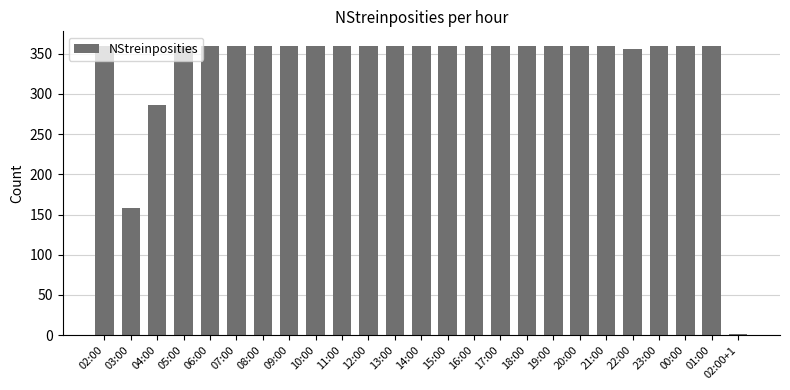

Reading right to left, what are all the values shown in this chart?

1	360	360	360	356	360	360	360	360	360	360	360	360	360	360	360	360	360	360	360	360	360	286	158	360